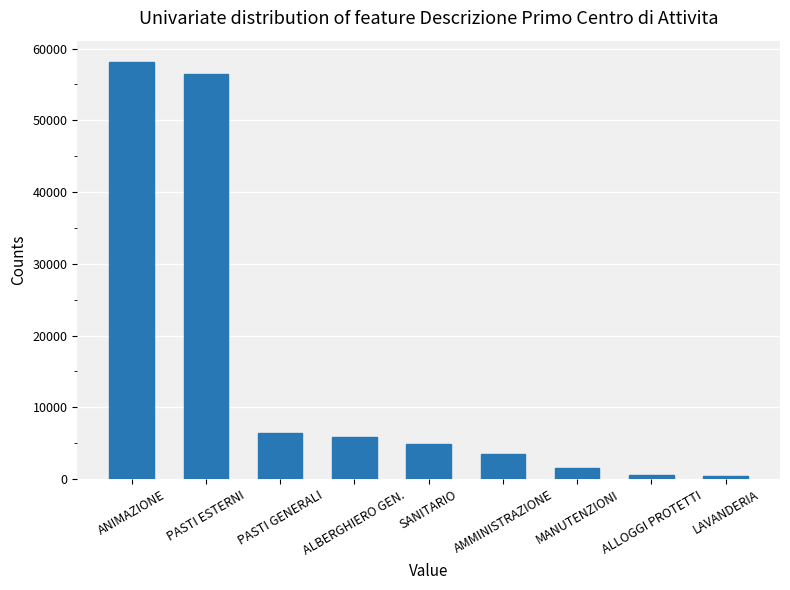

At which category does the chart reach its peak across all series?

ANIMAZIONE